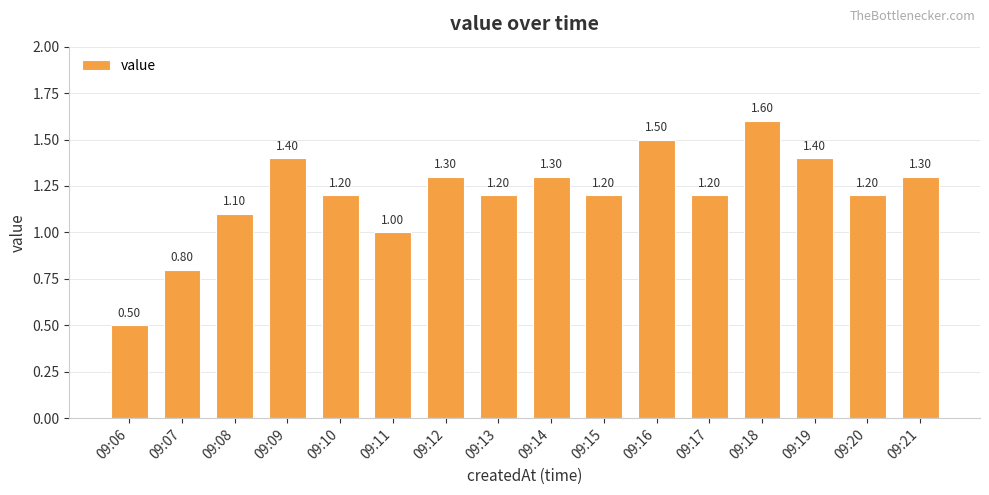

Count the number of categories in the chart.

16